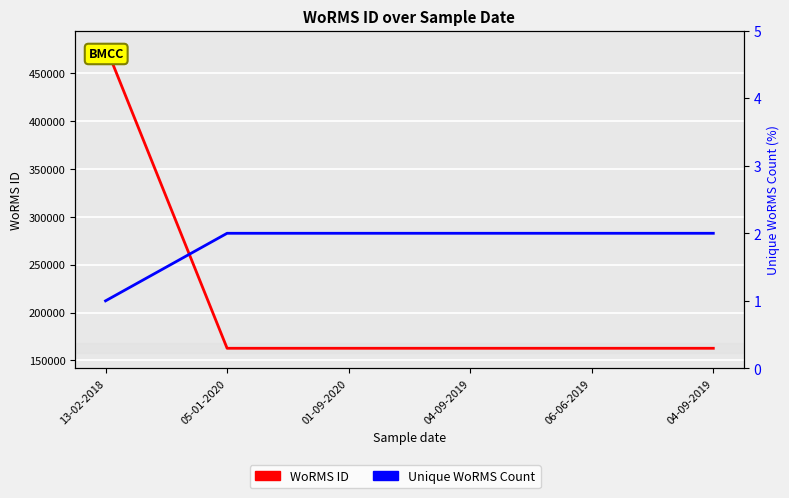

The Unique WoRMS Count series shows 1 at 13-02-2018. True or false?

True